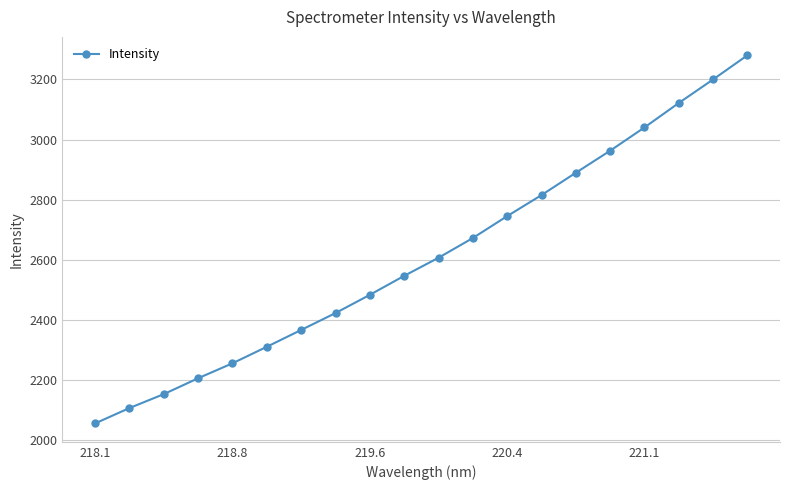

What is the value of the 7th point from the left?

2366.9